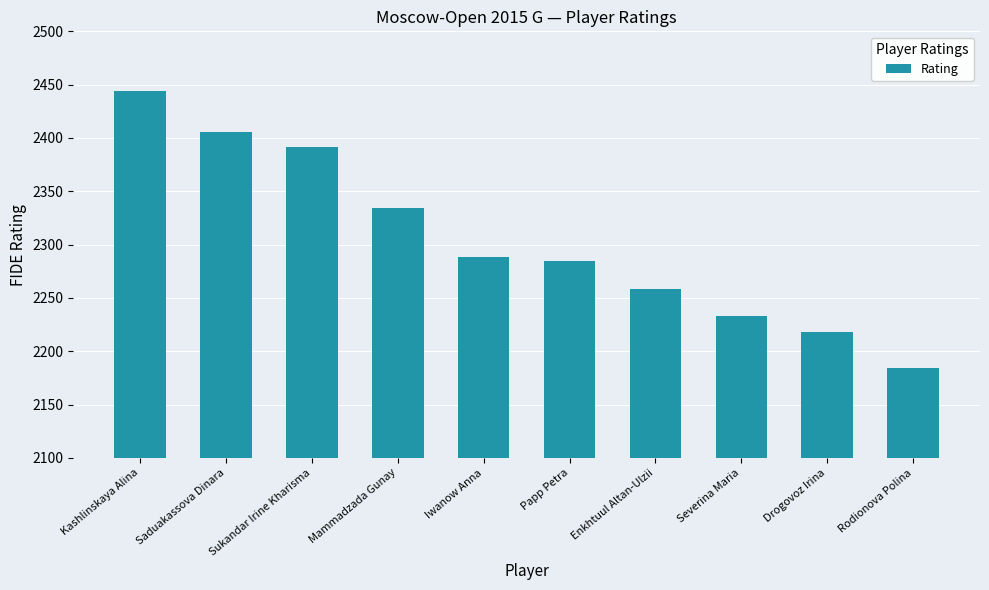

How many bars are there in total?

10